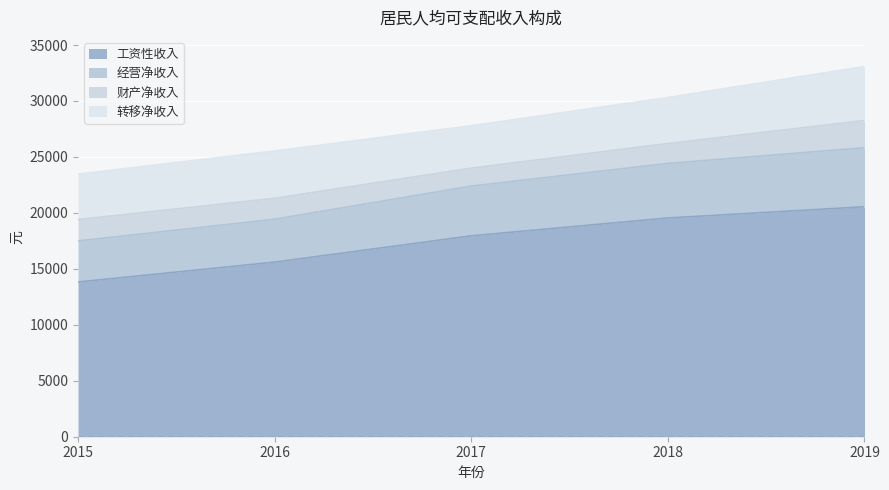

What are all the series names shown in the legend?

工资性收入, 经营净收入, 财产净收入, 转移净收入